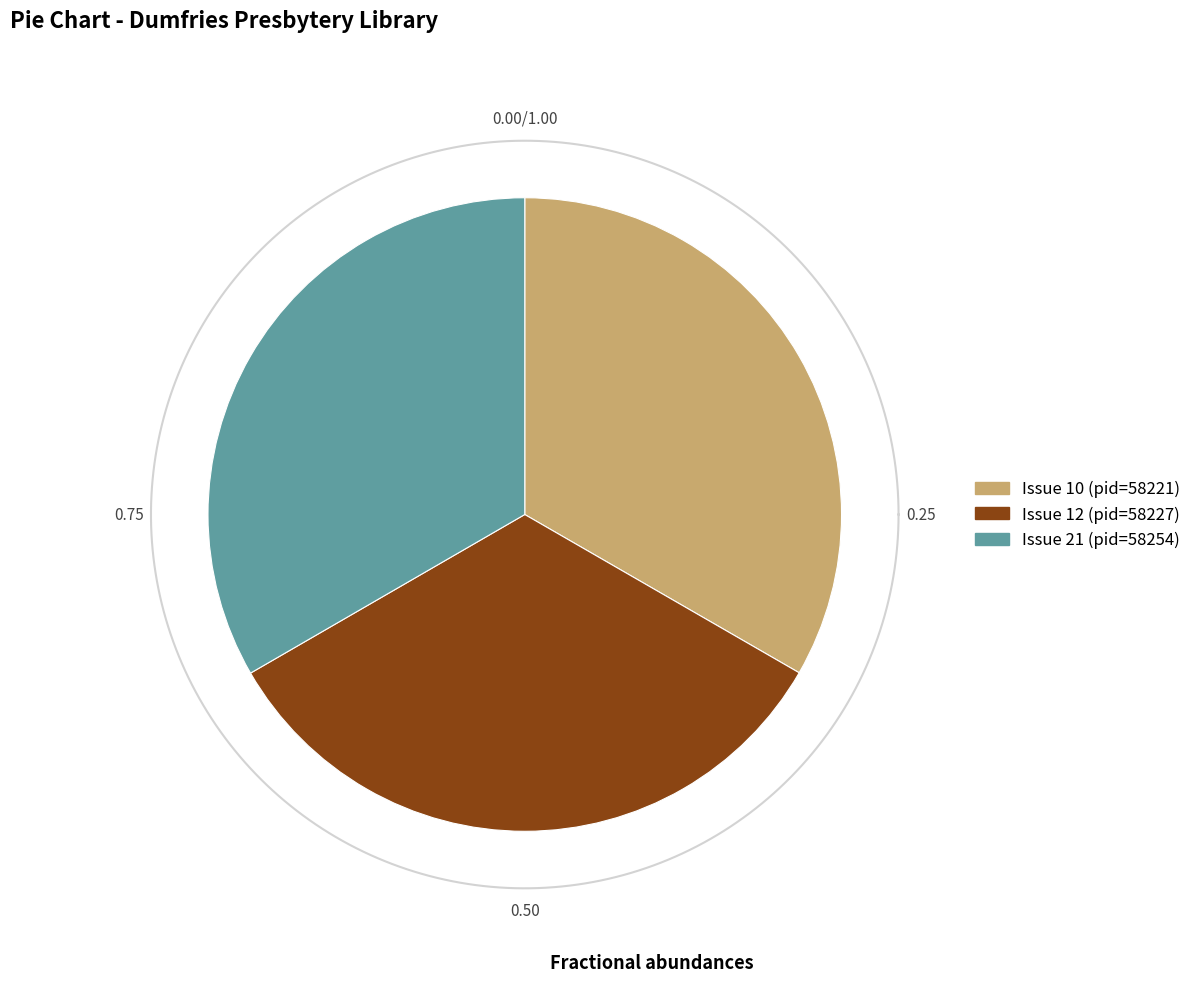

Which has a higher value, Issue 10 (pid 58221) or Issue 21 (pid 58254)?

Issue 21 (pid 58254)